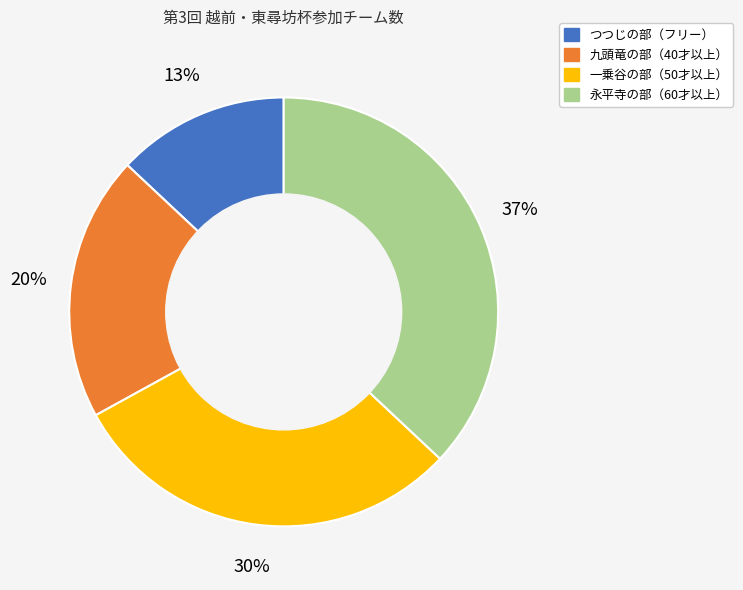

What percentage is the 永平寺の部（60才以上） slice, to the nearest percent?

37%